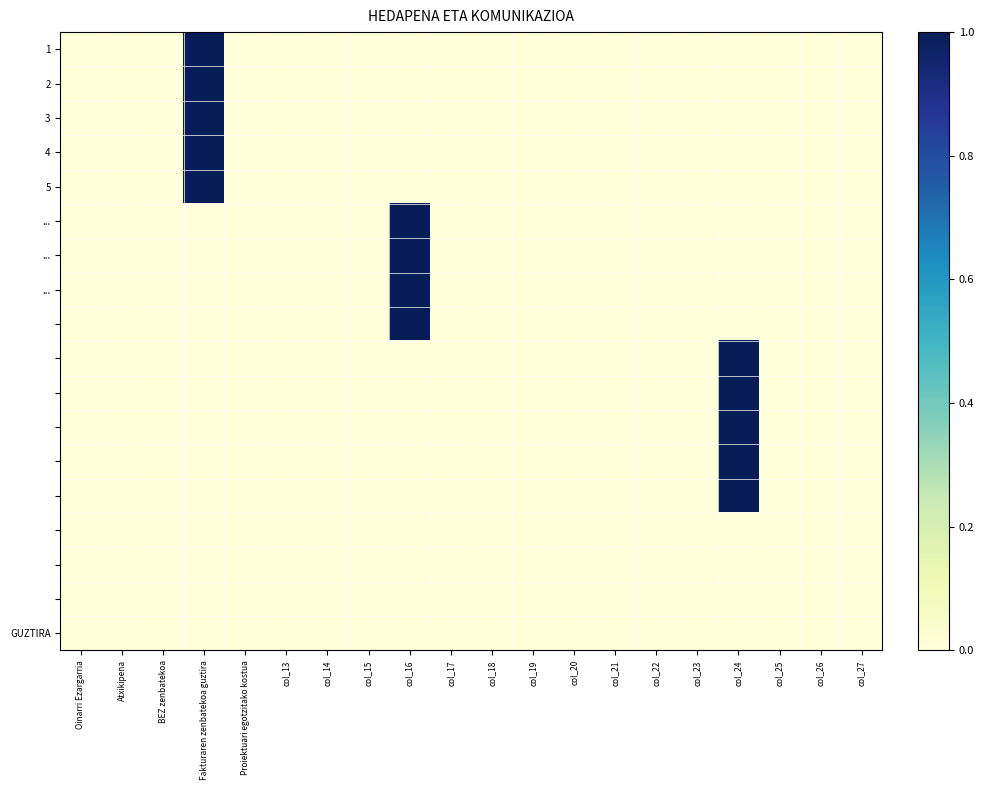

Which label corresponds to the largest value in the chart?

Fakturaren zenbatekoa guztira